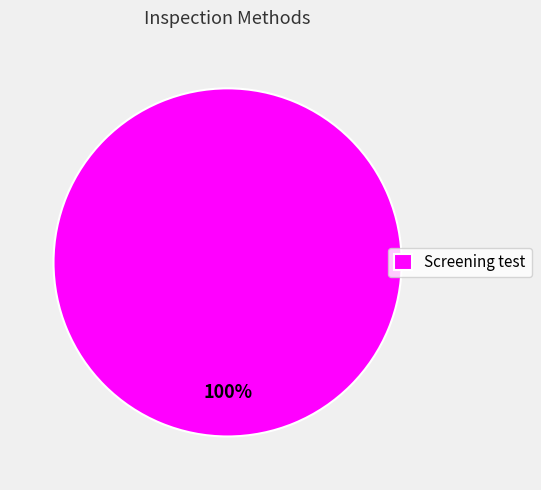

Rank the categories by value from highest to lowest.

Screening test